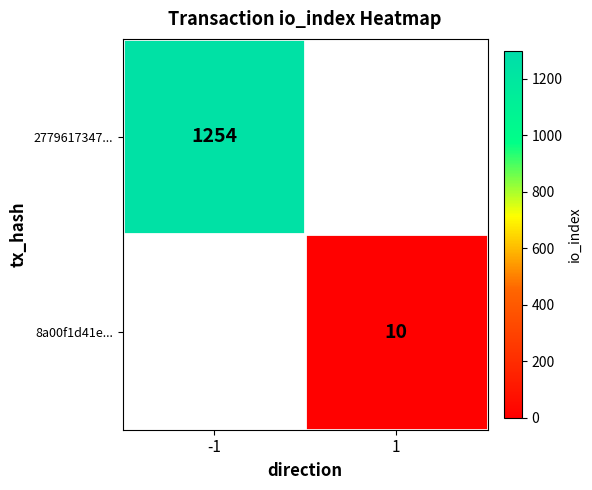

The 8a00f1d41e... series shows 10 at 1. True or false?

True